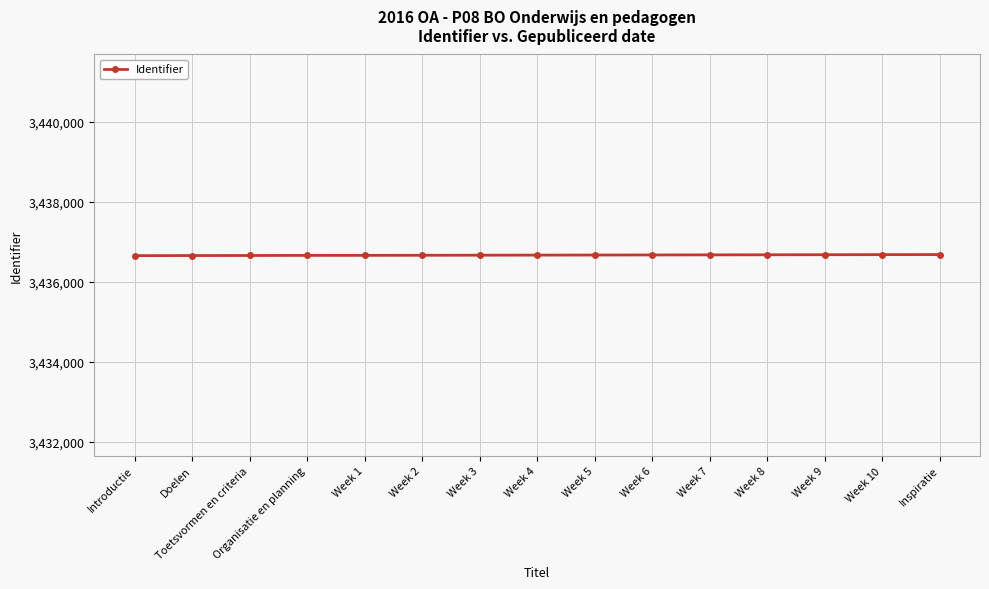

What is the sum of the values at Organisatie en planning and Week 3?

6873327